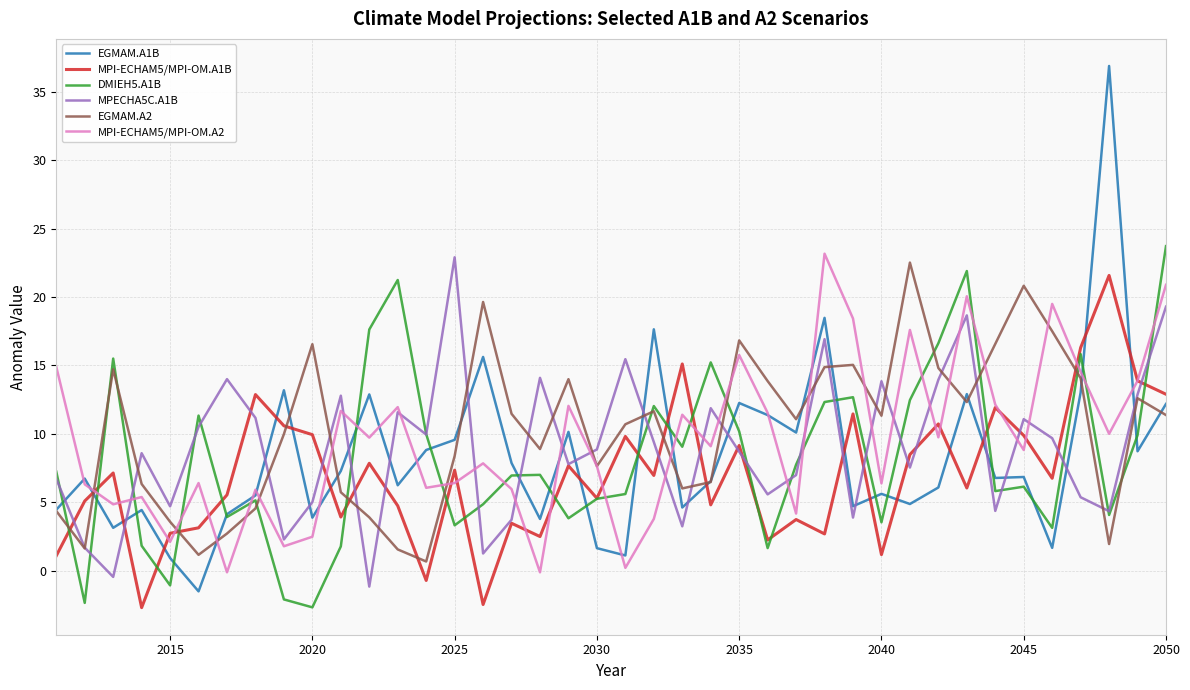

True or false: EGMAM.A1B and MPECHA5C.A1B intersect in this chart.

True